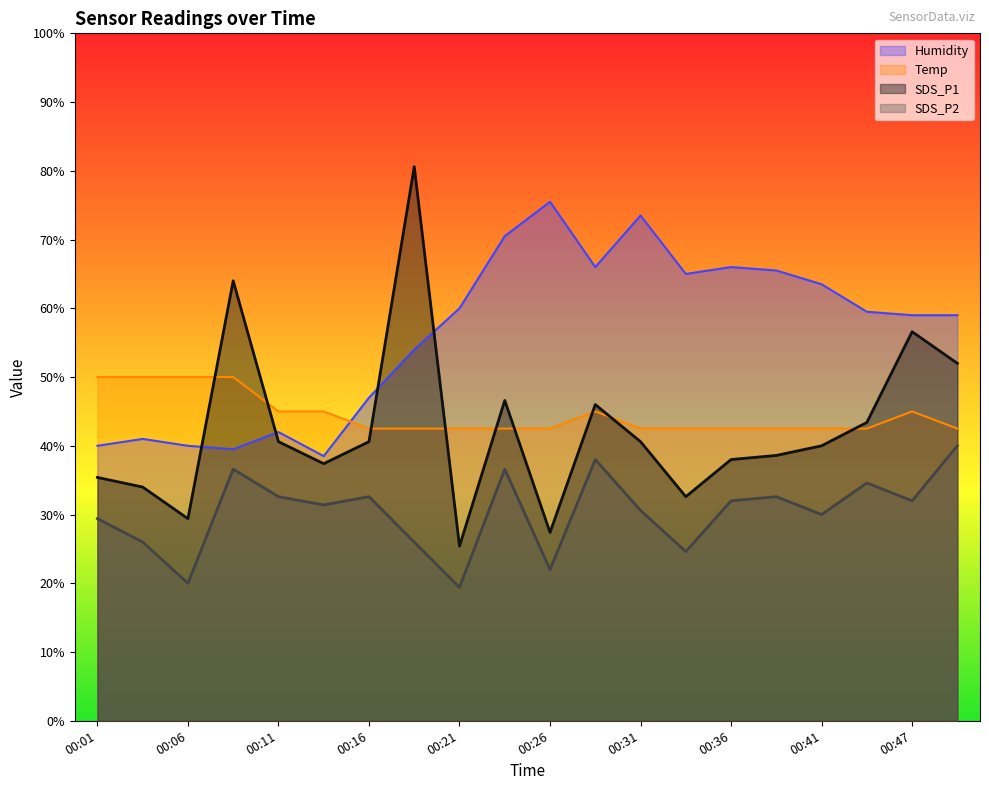

What is the minimum value for Humidity?

38.5